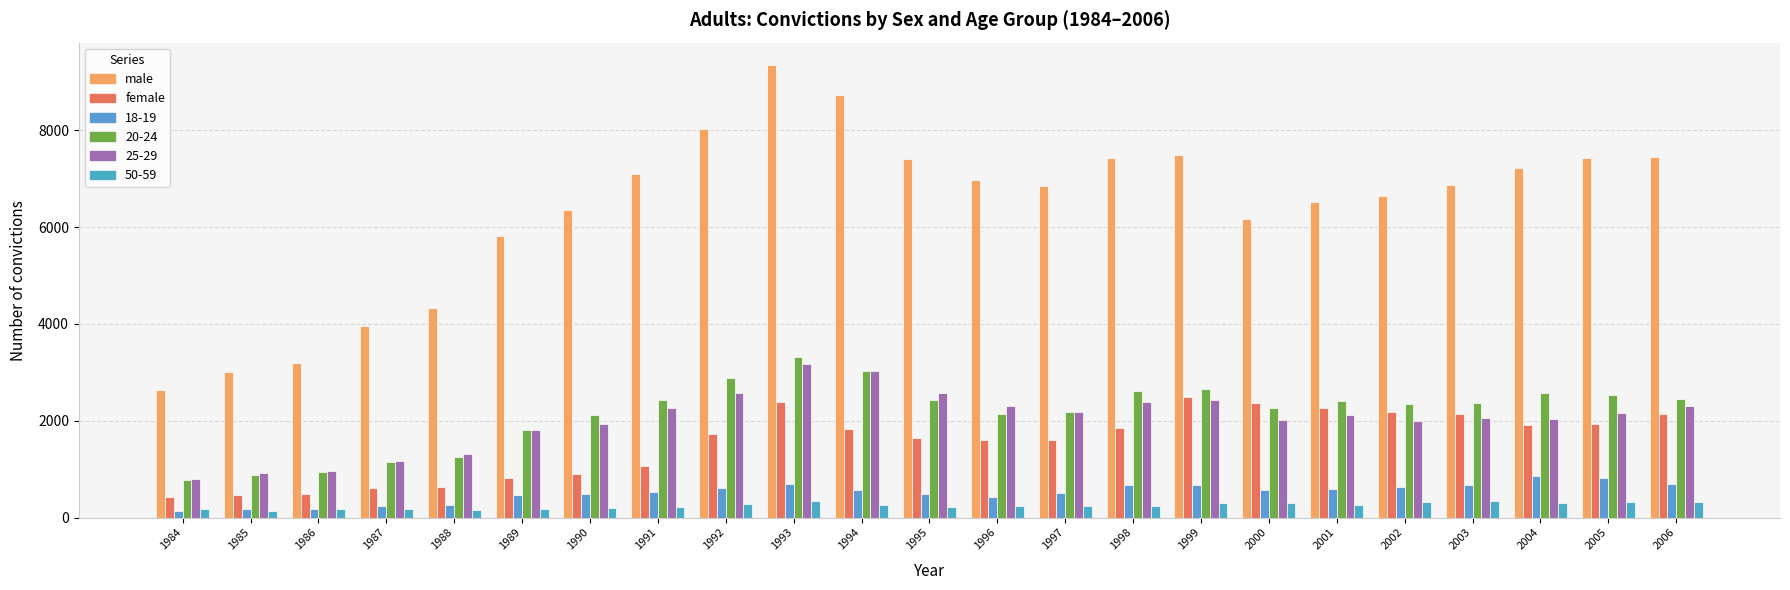

At which label does male reach its peak?

1993